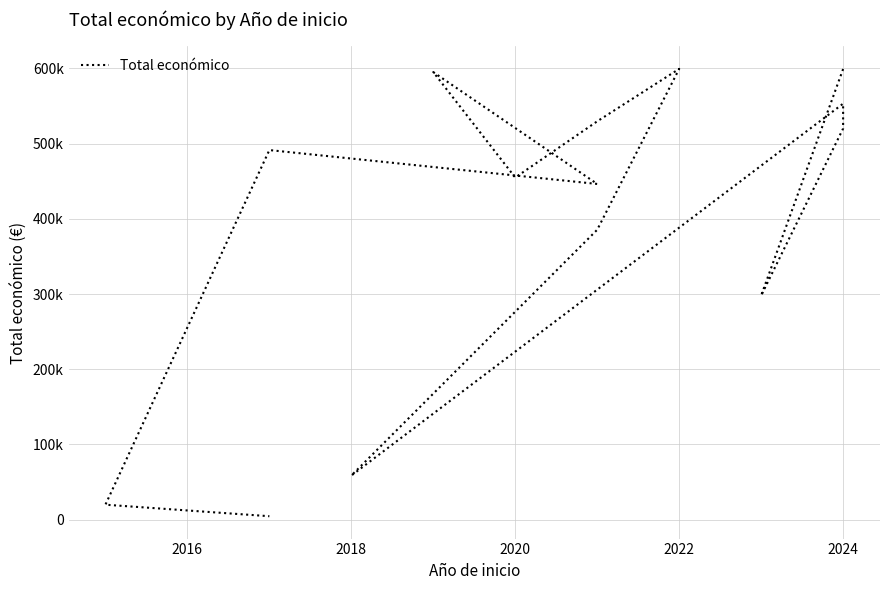

Reading left to right, what are all the values shown in this chart?

599262	297979	520062	553196	58680	385549	599480	529724	454981	595133	446440	491483	19950	4640